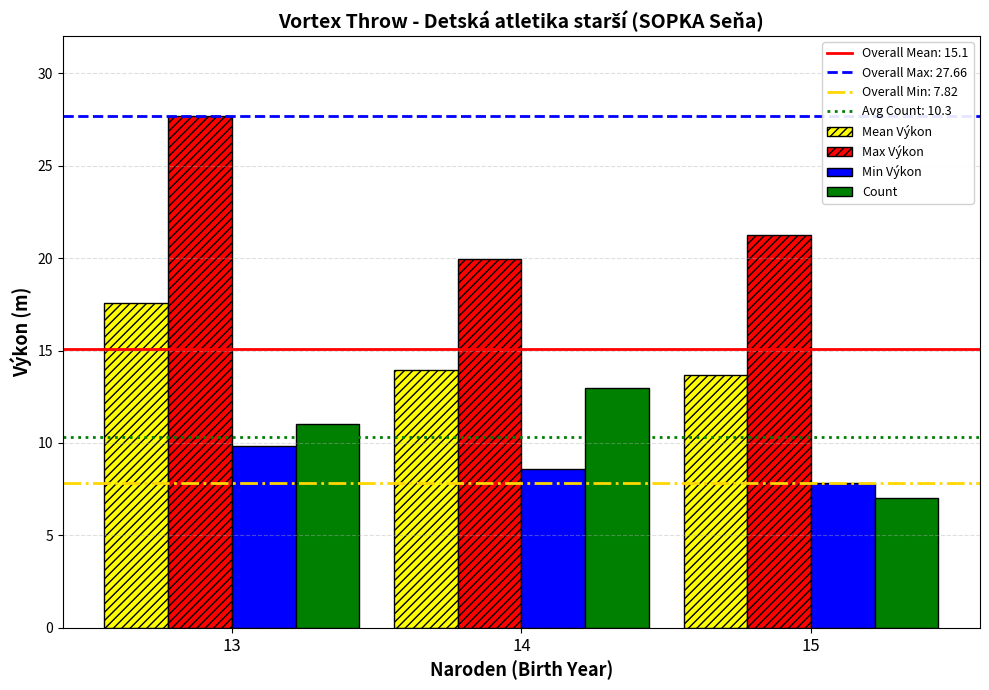

The Mean Výkon series shows 13.9 at 14. True or false?

True